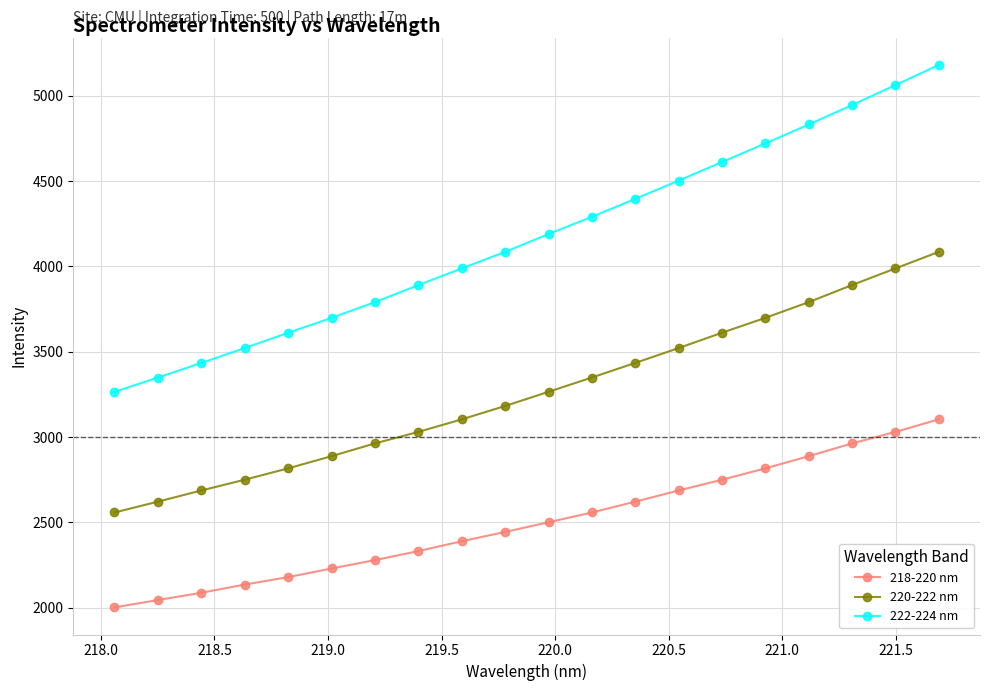

What is the sum of all 220-222 nm values?

65219.6